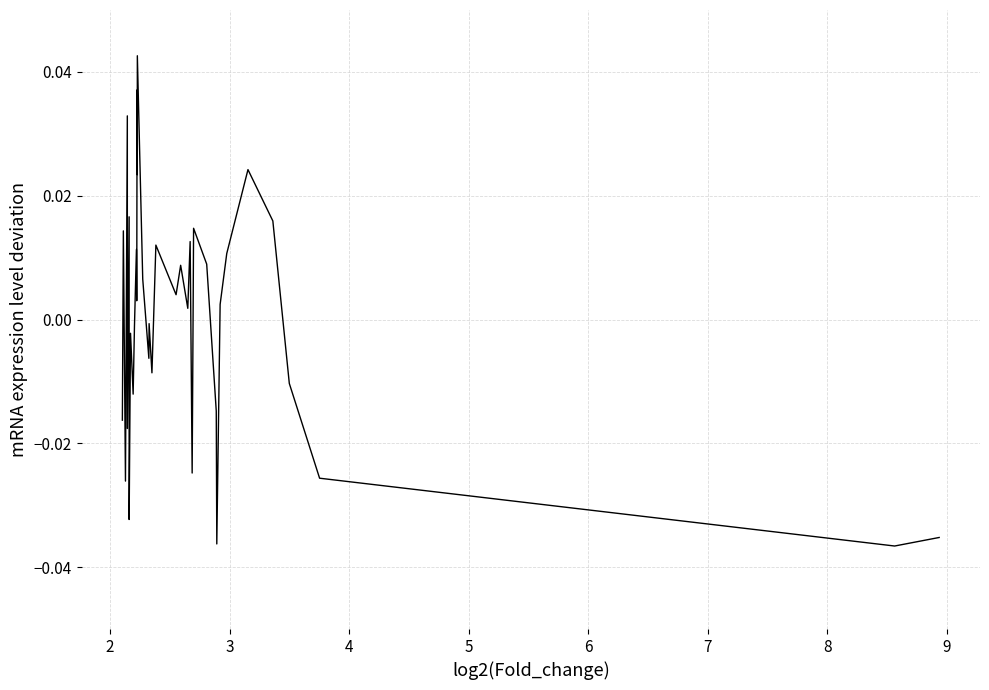

How many values are below 0?

17